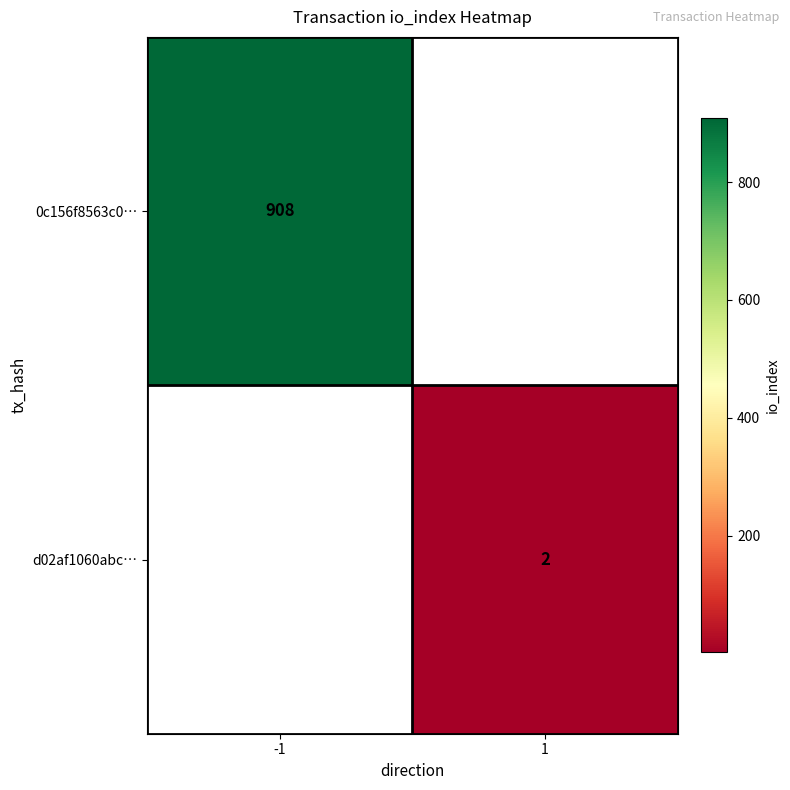

True or false: d02af1060abc… has a value of 1 at 1.

False